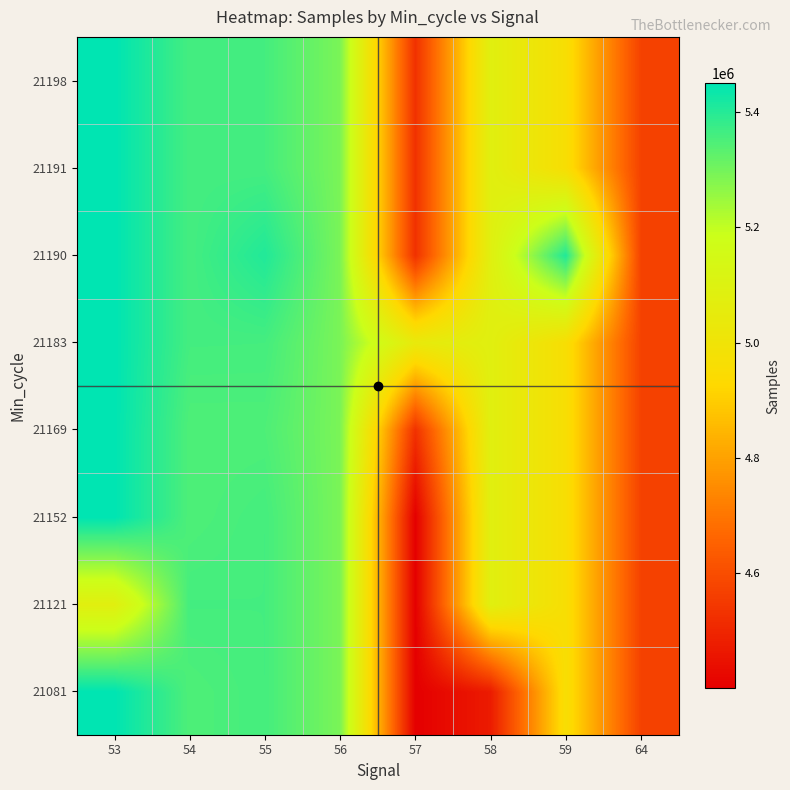

What is the minimum value shown in the chart?

4400609